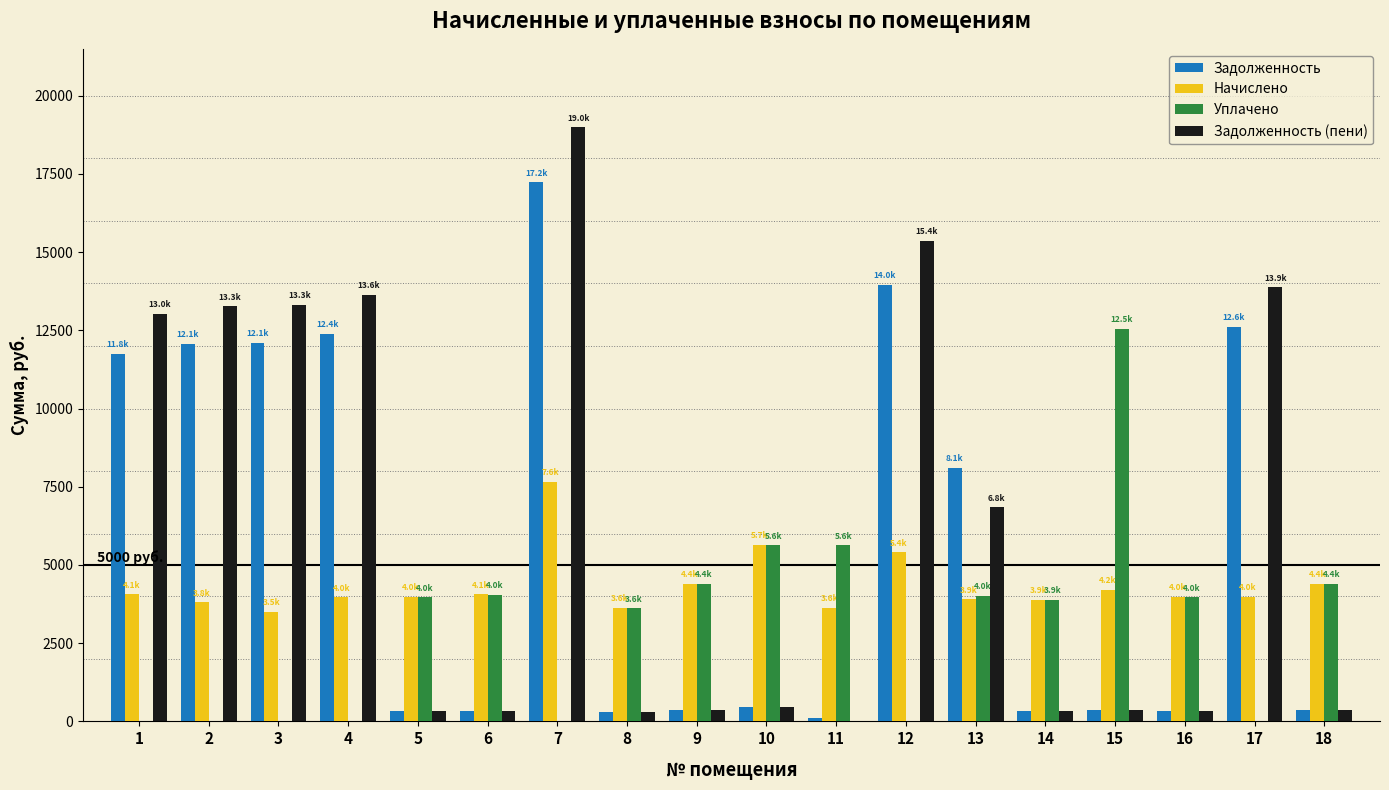

The value of Задолженность at 13 is 12042.0. True or false?

False